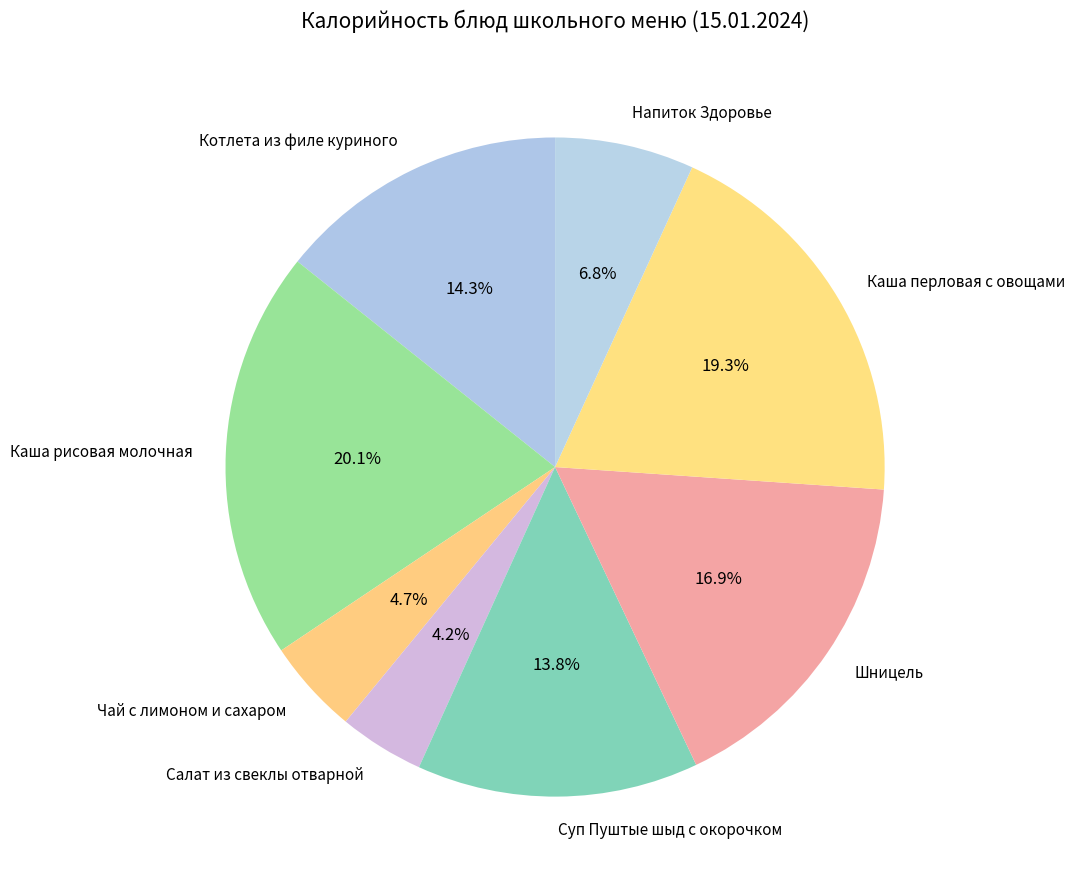

Which slice is the largest?

Каша рисовая молочная